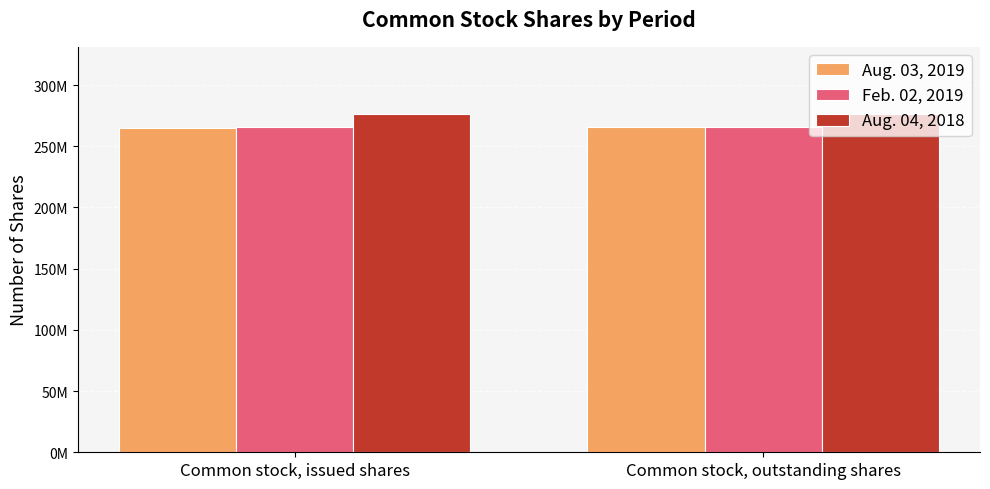

At Common stock, outstanding shares, list the series in order from smallest to largest.

Aug. 03, 2019, Feb. 02, 2019, Aug. 04, 2018